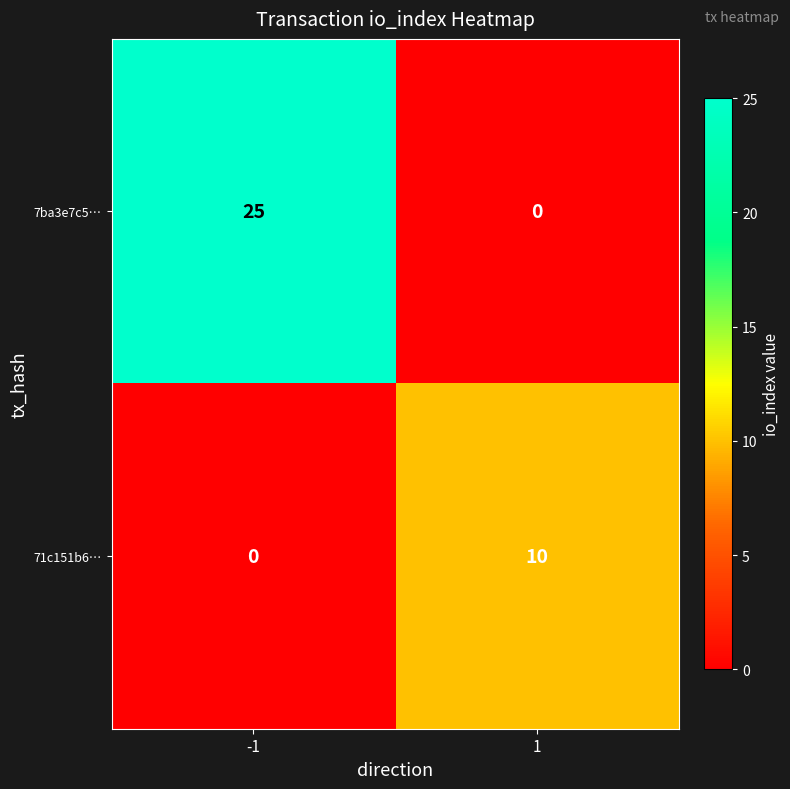

What is the difference between the highest and lowest values at -1?

25